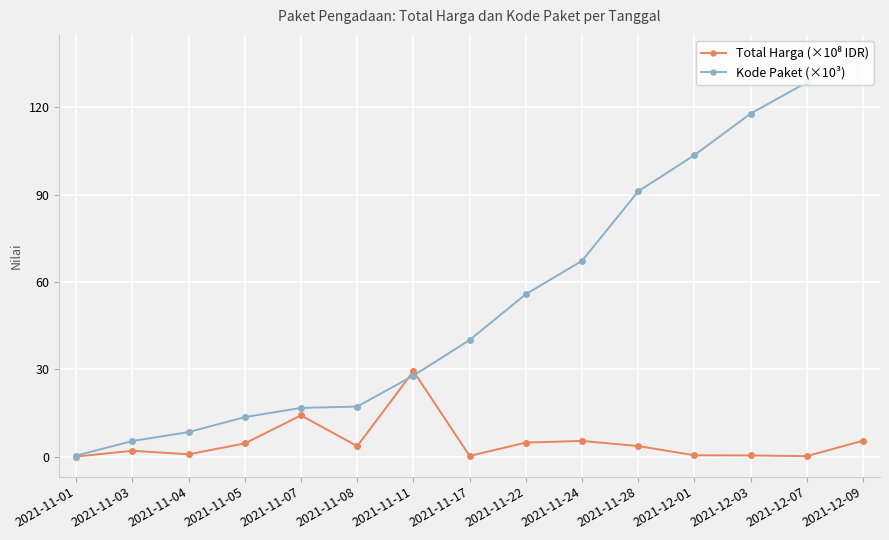

What is the greatest value displayed?

137.9